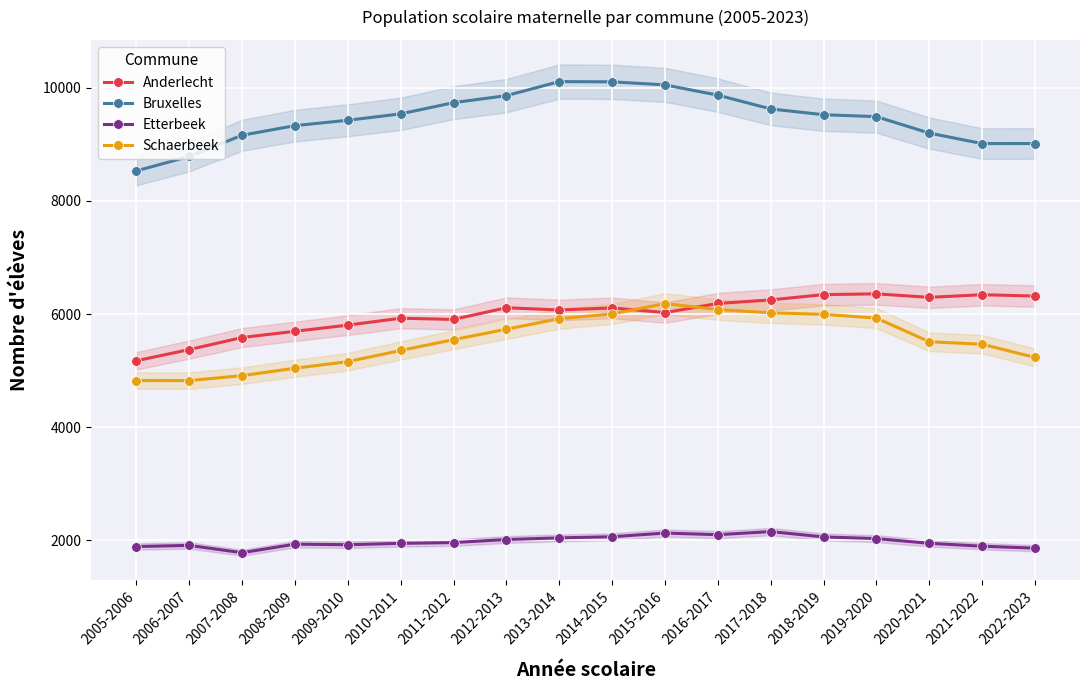

True or false: Schaerbeek and Bruxelles cross at least once.

False